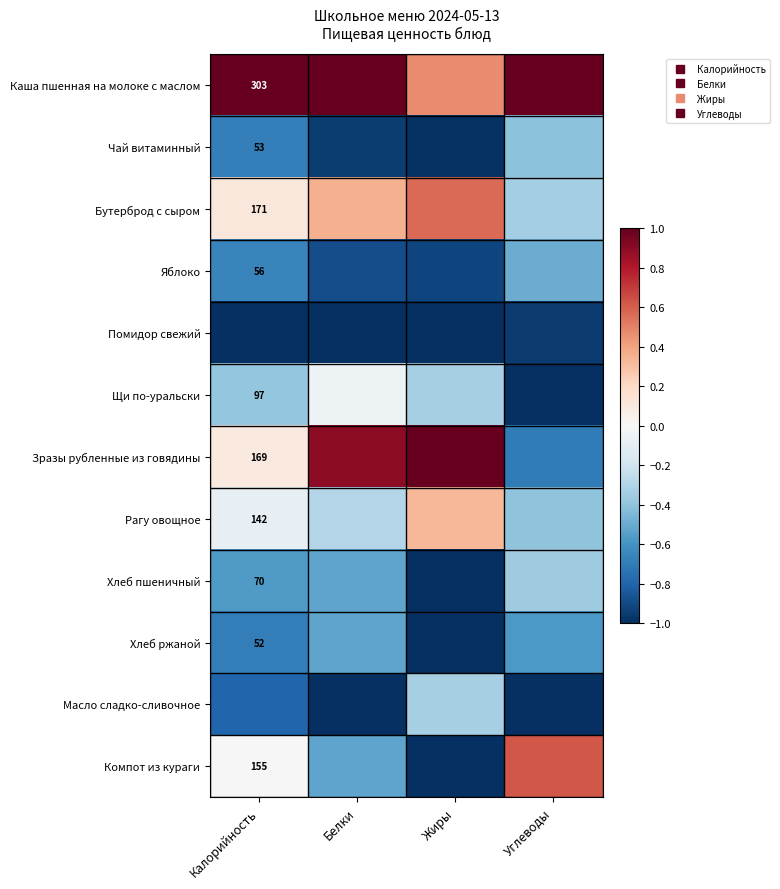

Is the value of Масло сладко-сливочное at Белки greater than the value of Рагу овощное at Калорийность?

No